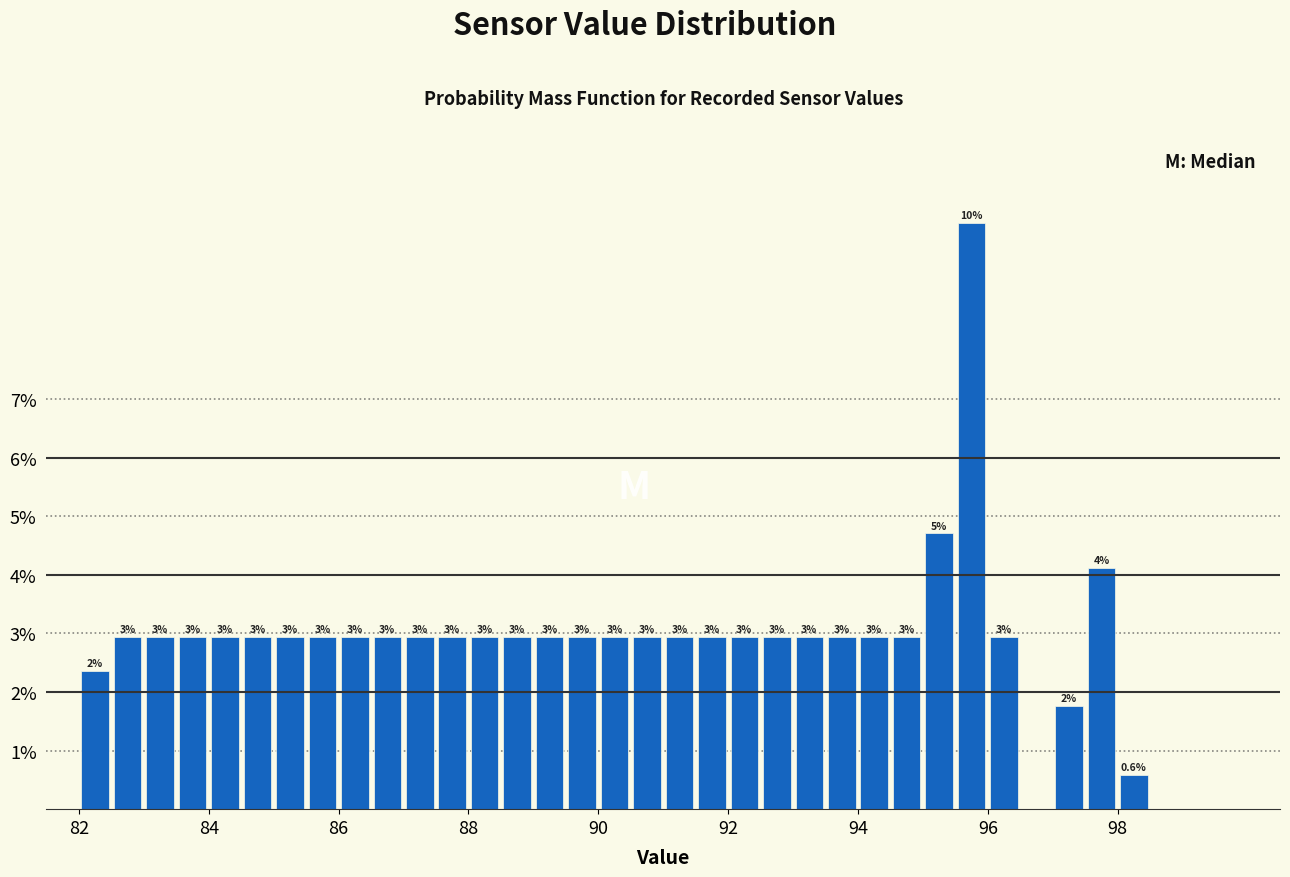

Read against the x-axis, roughly where is the centre of the tallest bar?

95.8